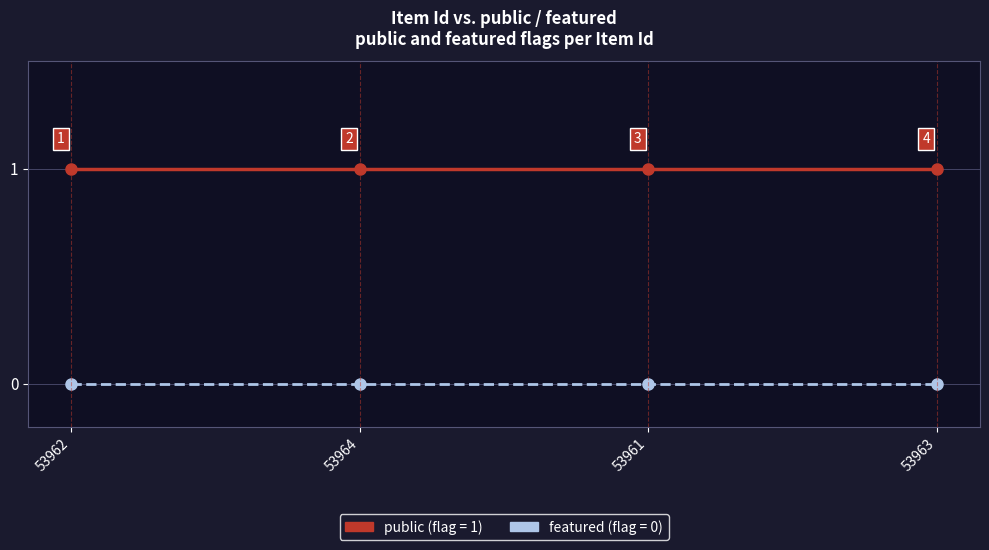

What is the total value across all series at 53963?

1